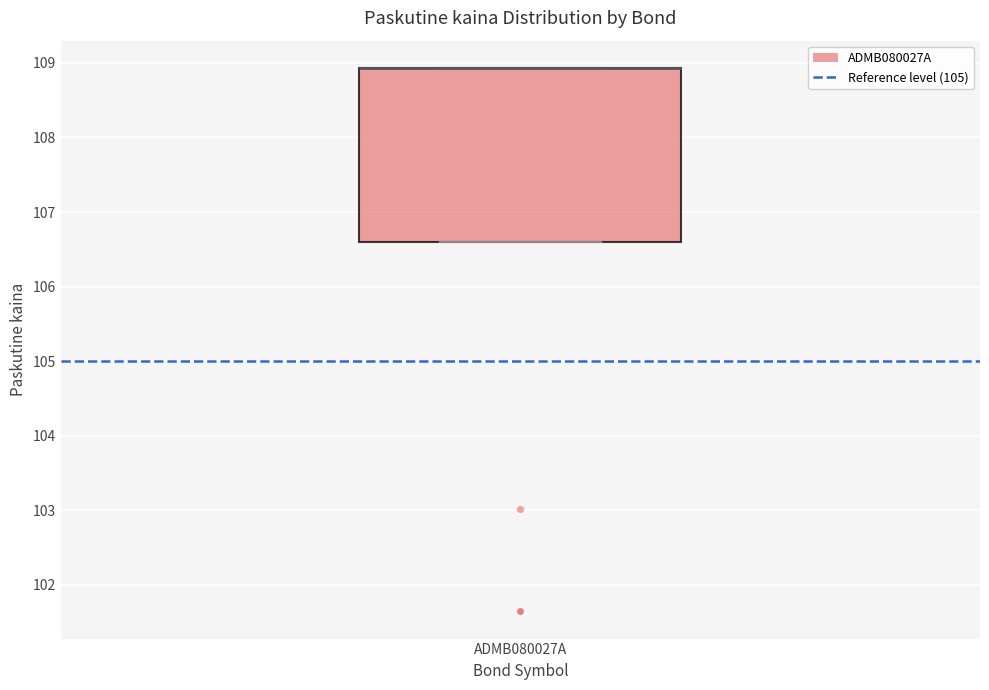

Where is the lower edge of the box for ADMB080027A on the y-axis? The values are not printed on the chart, so give them approximately, as read against the axis.

106.6